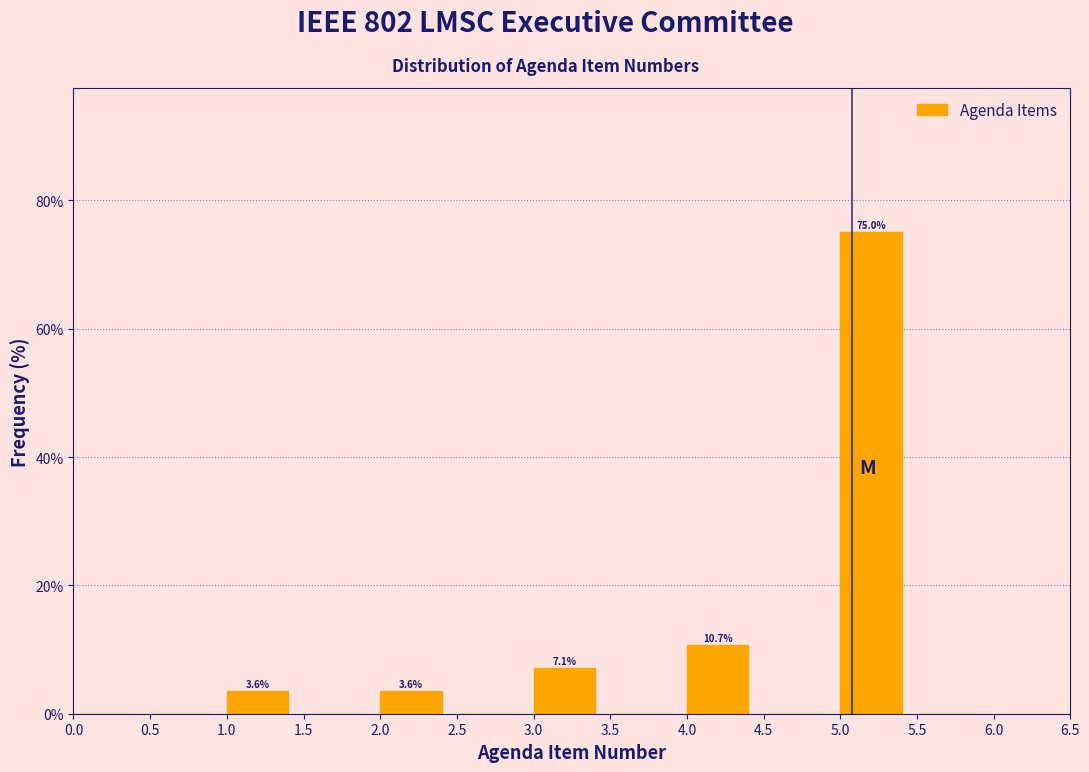

Over which range of the x-axis is the bar tallest?

5.0 to 5.5